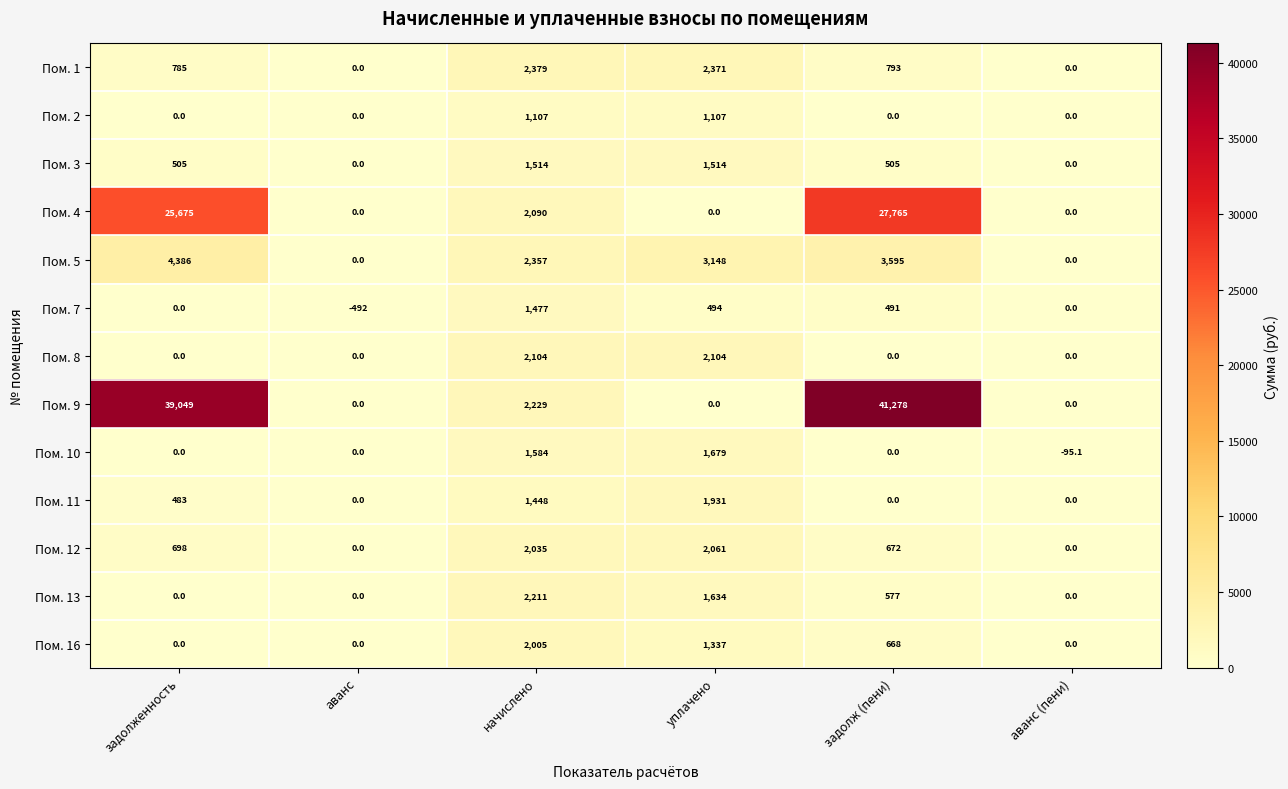

Which category has the highest value in the Пом. 12 series?

уплачено